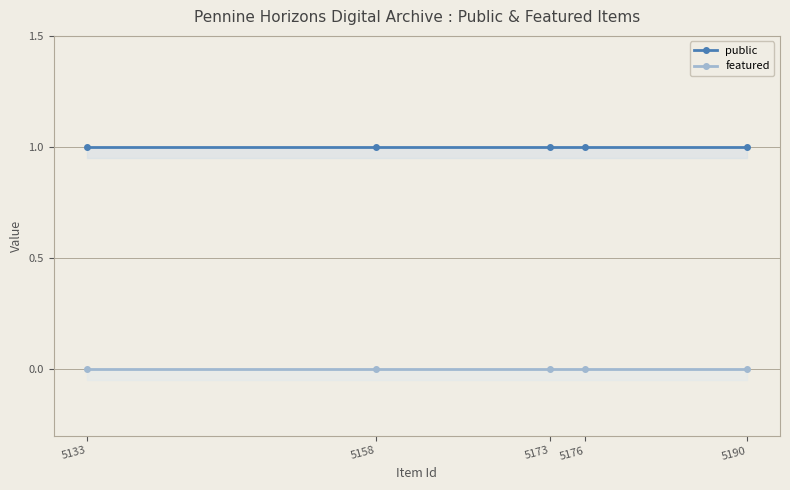

What is the maximum value shown in the chart?

1